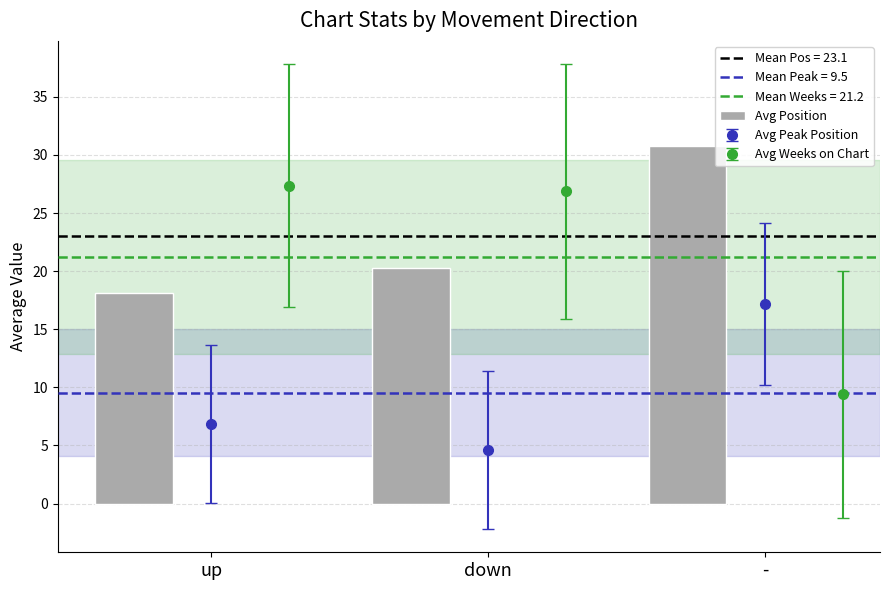

What is the difference between the maximum and second lowest values?

10.5